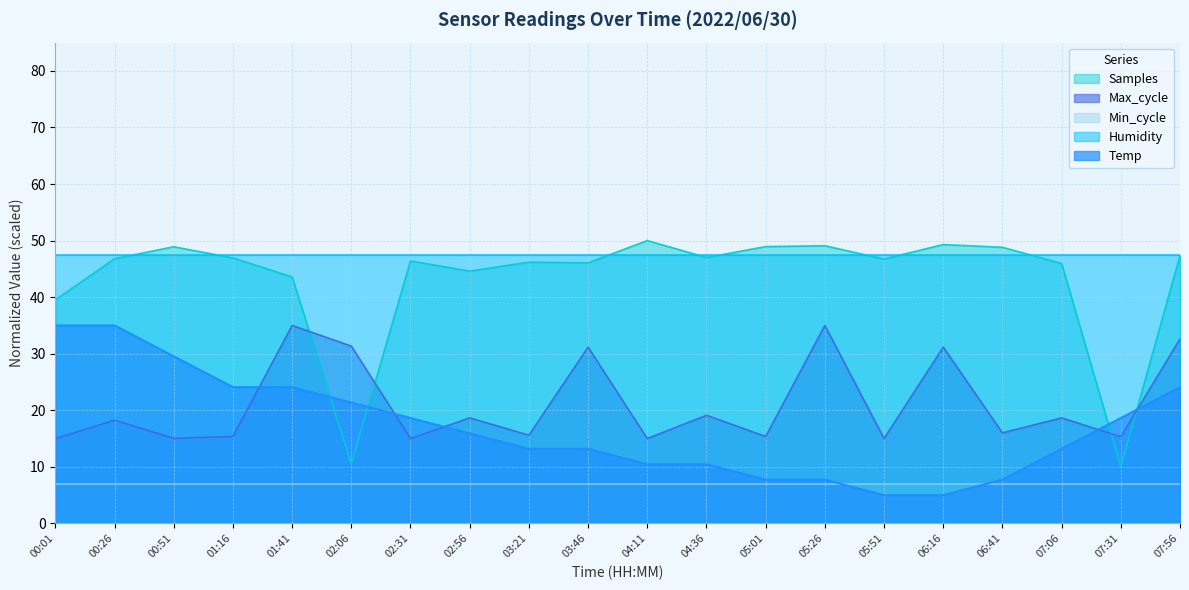

How many distinct data groups are displayed?

5